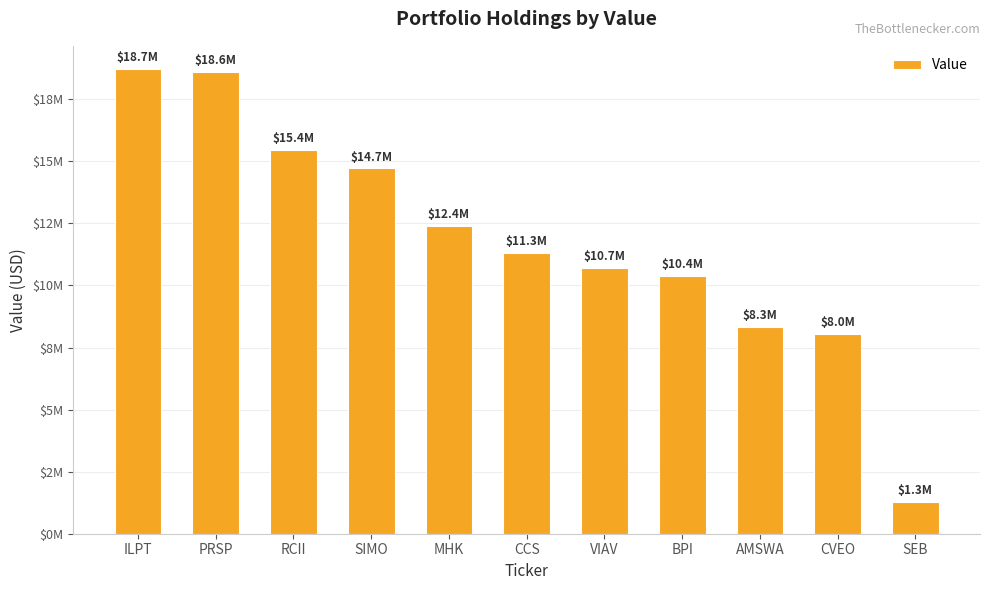

What is the sum of all values?

129919000